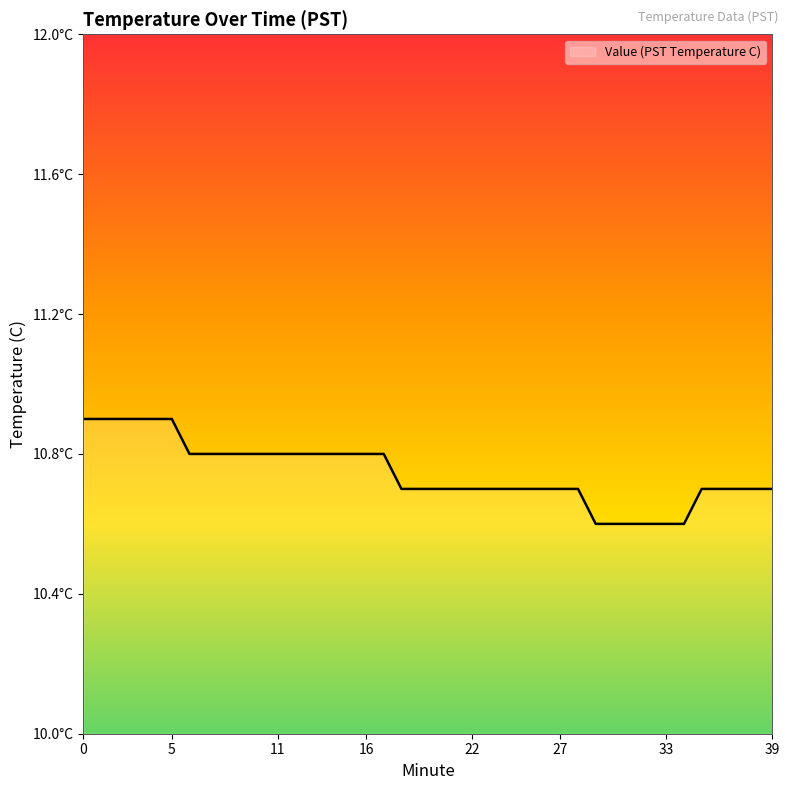

Reading left to right, what are all the values shown in this chart?

10.9	10.9	10.9	10.9	10.9	10.9	10.8	10.8	10.8	10.8	10.8	10.8	10.8	10.8	10.8	10.8	10.8	10.8	10.7	10.7	10.7	10.7	10.7	10.7	10.7	10.7	10.7	10.7	10.7	10.6	10.6	10.6	10.6	10.6	10.6	10.7	10.7	10.7	10.7	10.7